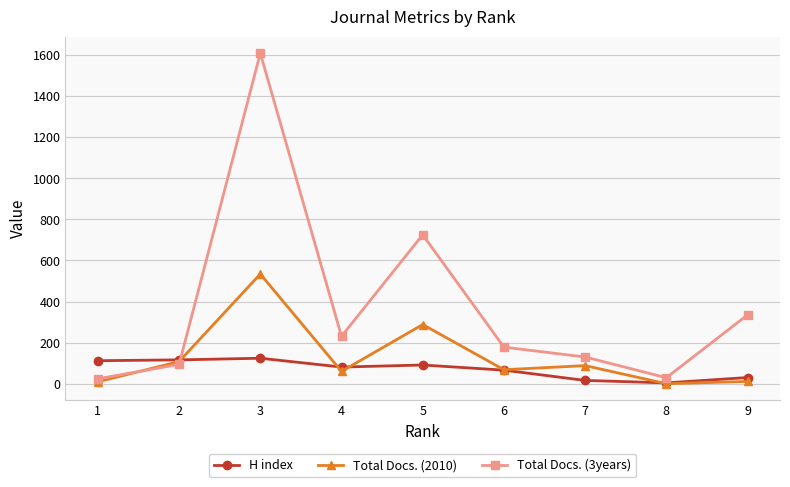

Which series changed the most between 4 and 8?

Total Docs. (3years)